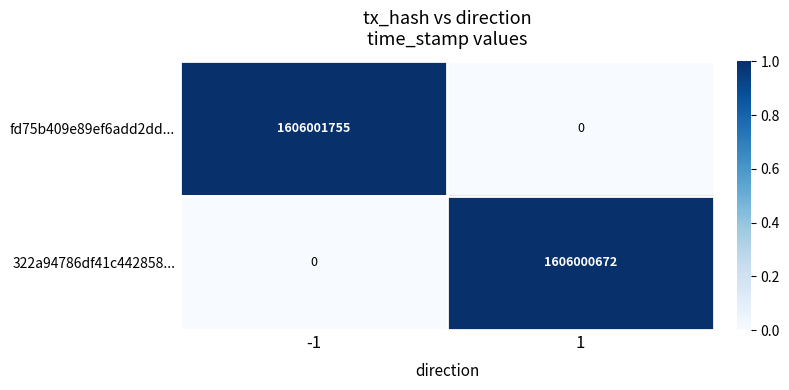

At how many categories does at least one series exceed 0?

2